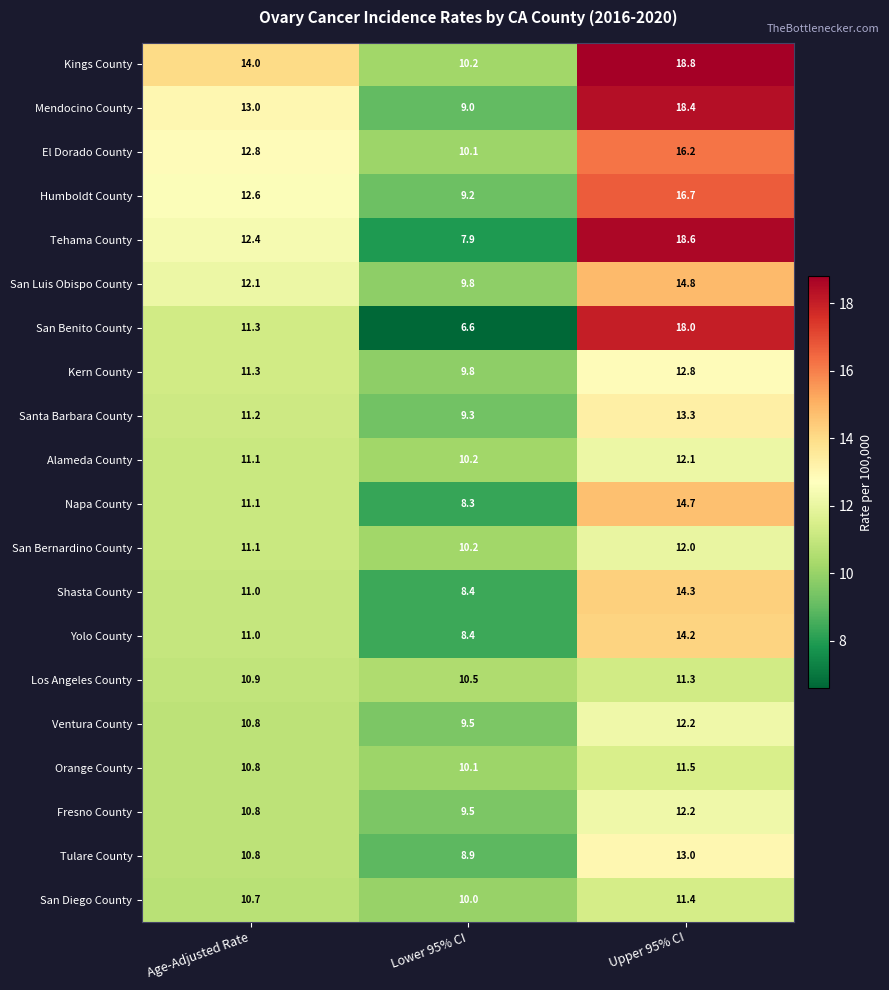

Is the value of Napa County at Age-Adjusted Rate greater than the value of Shasta County at Lower 95% CI?

Yes